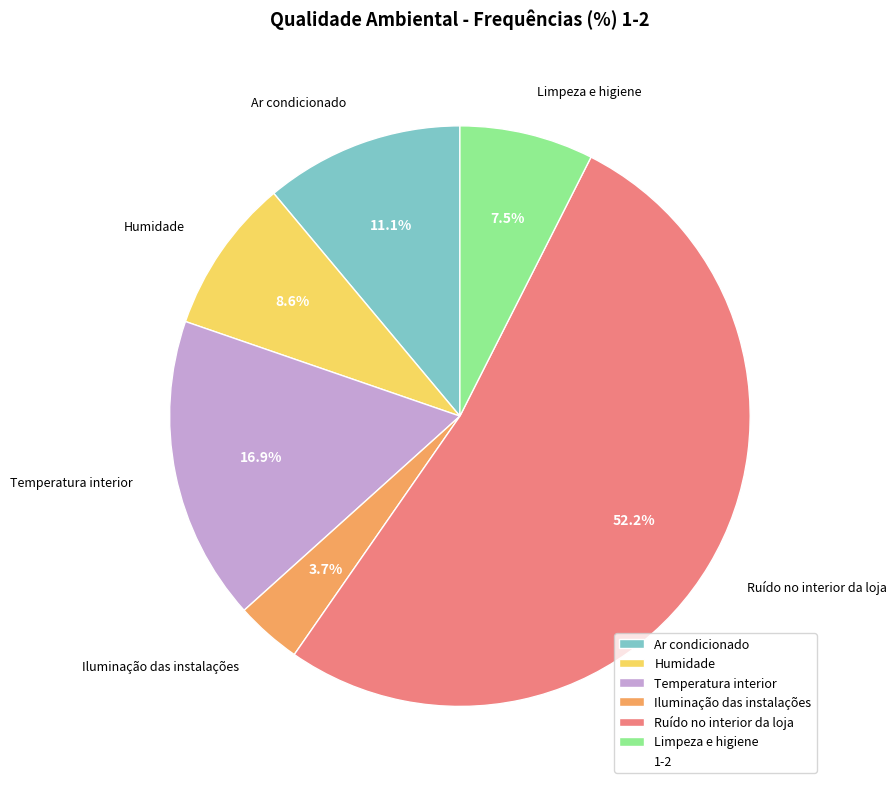

What portion of the pie excludes Ar condicionado?

88.9%